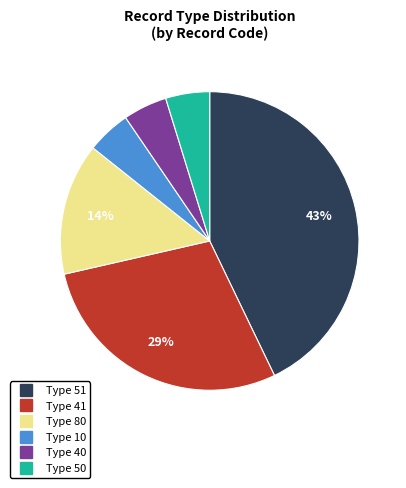

Is there any slice that represents more than half of the pie?

No